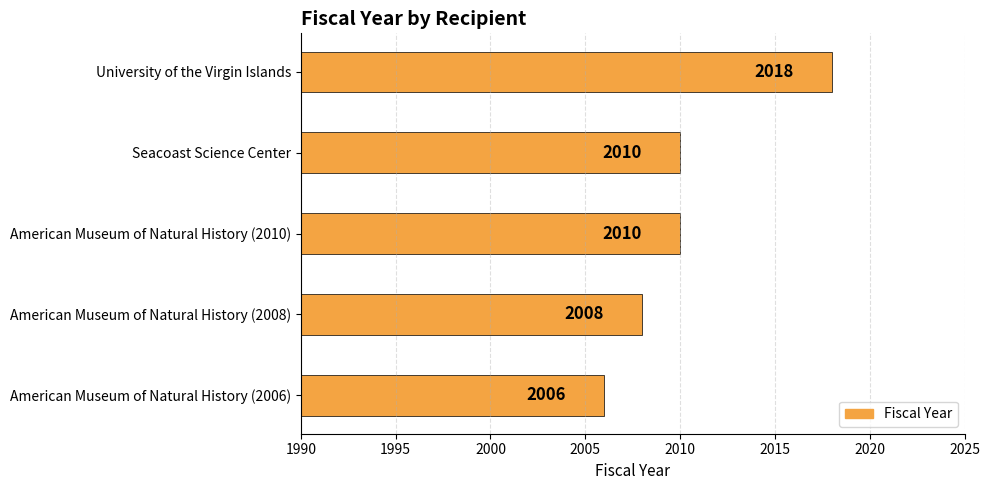

Does the chart contain stacked bars?

No